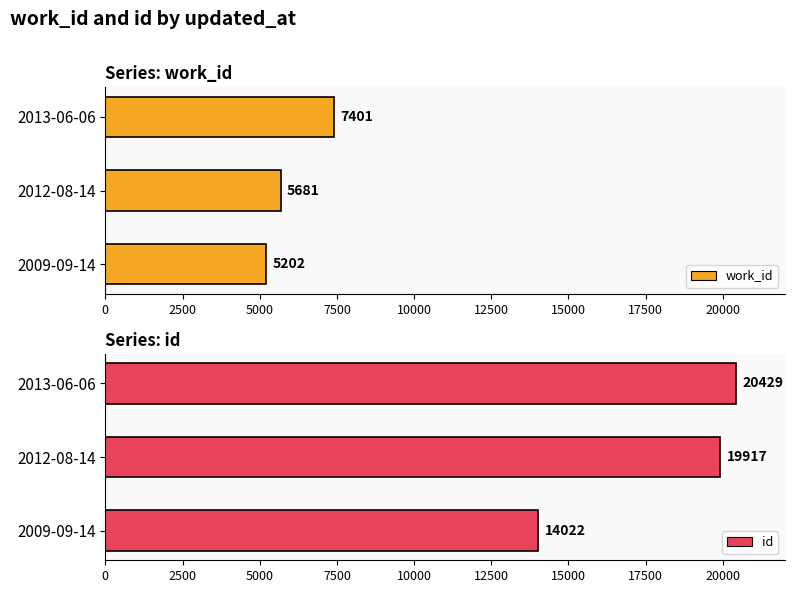

What is the value of the work_id bar at the 3rd from the left?

7401